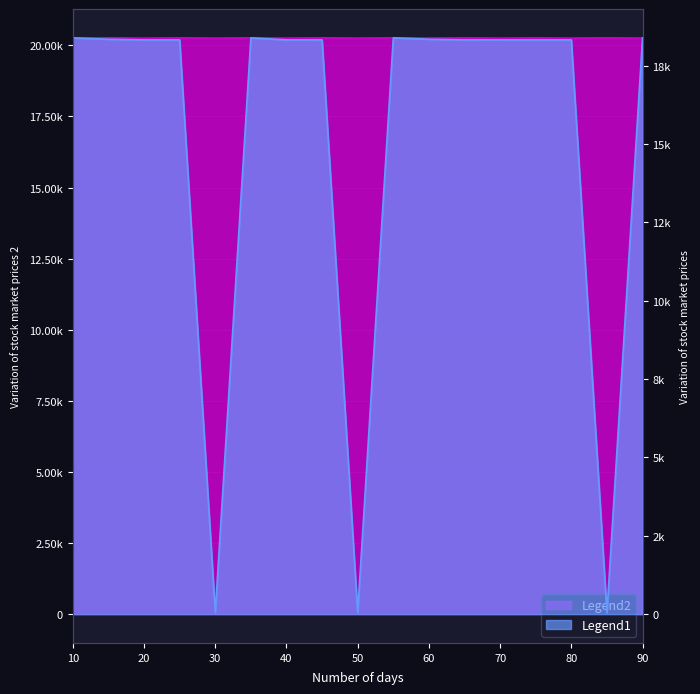

True or false: Legend1 and Legend2 intersect in this chart.

False